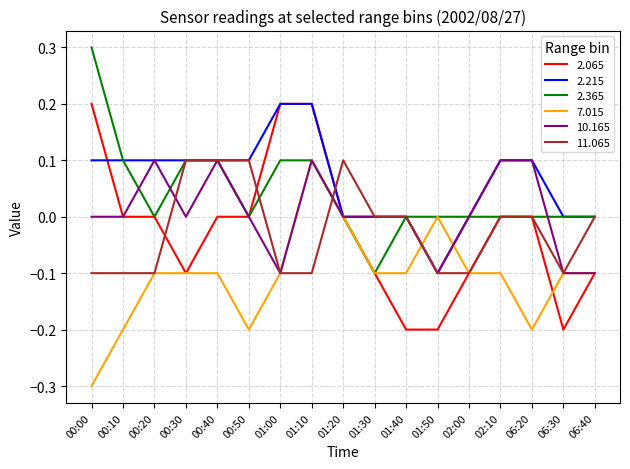

What position from the right is 06:30?

2